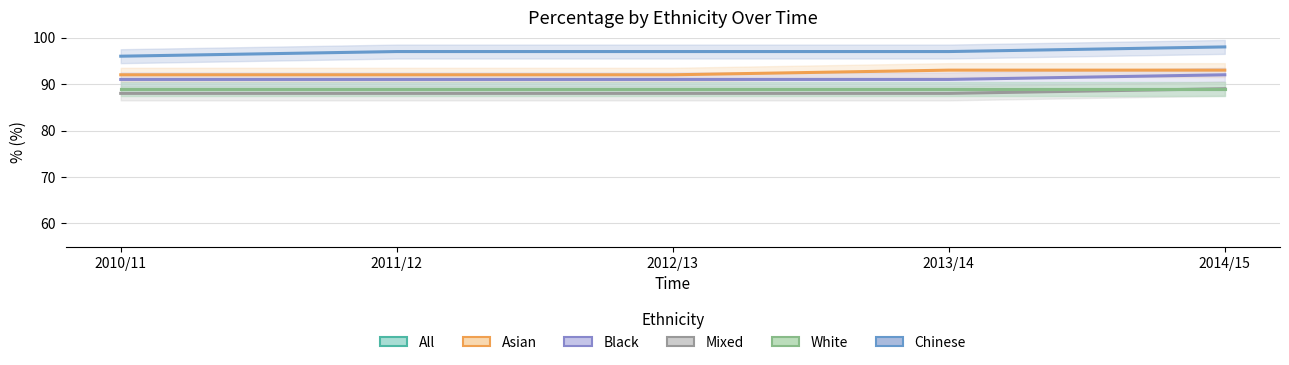

What is the lowest value of the Chinese series?

96